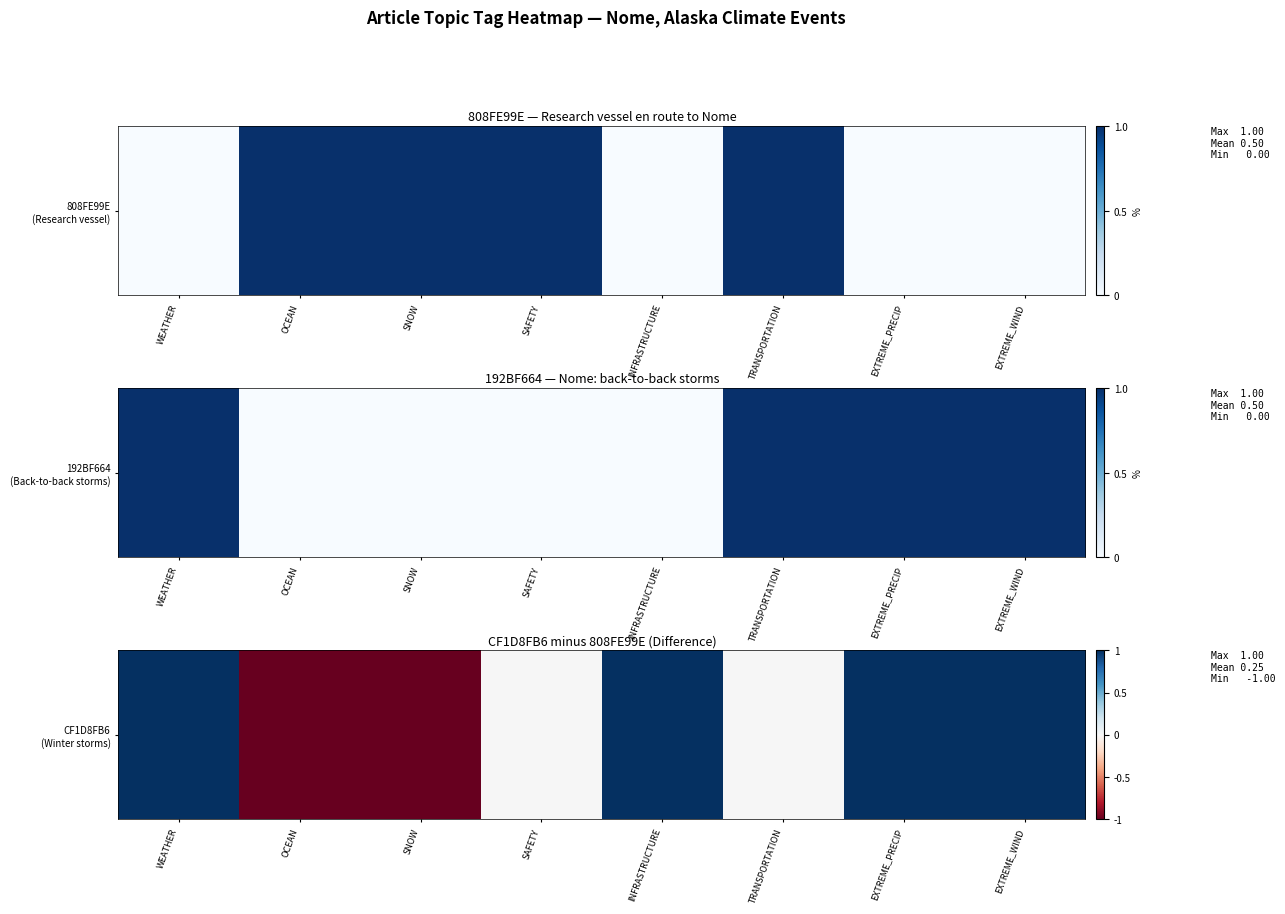

What is the sum of all values?

2